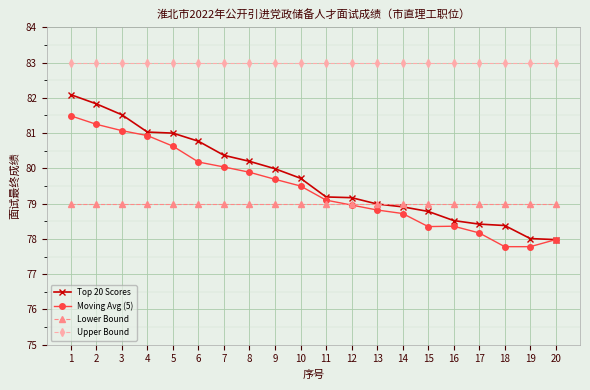

The value of Top 20 Scores at 1 is 33.9. True or false?

False